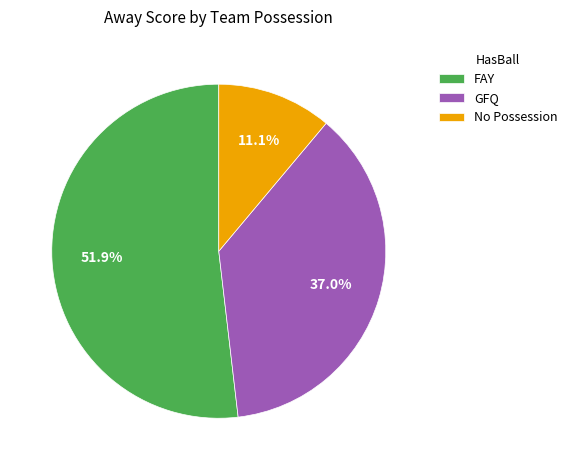

Rank the categories by value from lowest to highest.

No Possession, GFQ, FAY